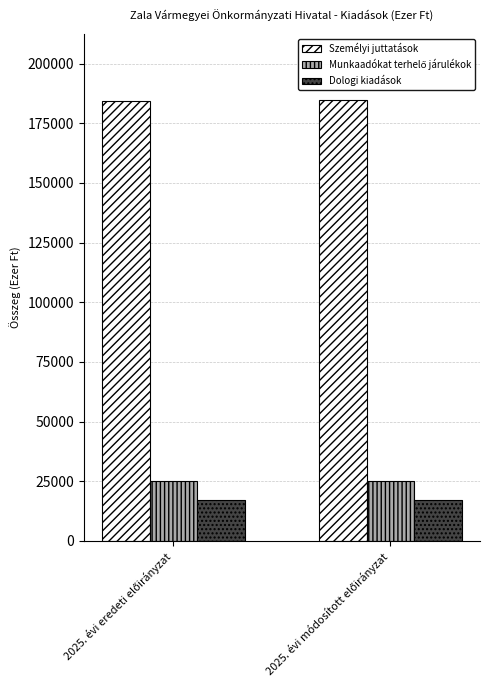

How many groups of bars are there?

2